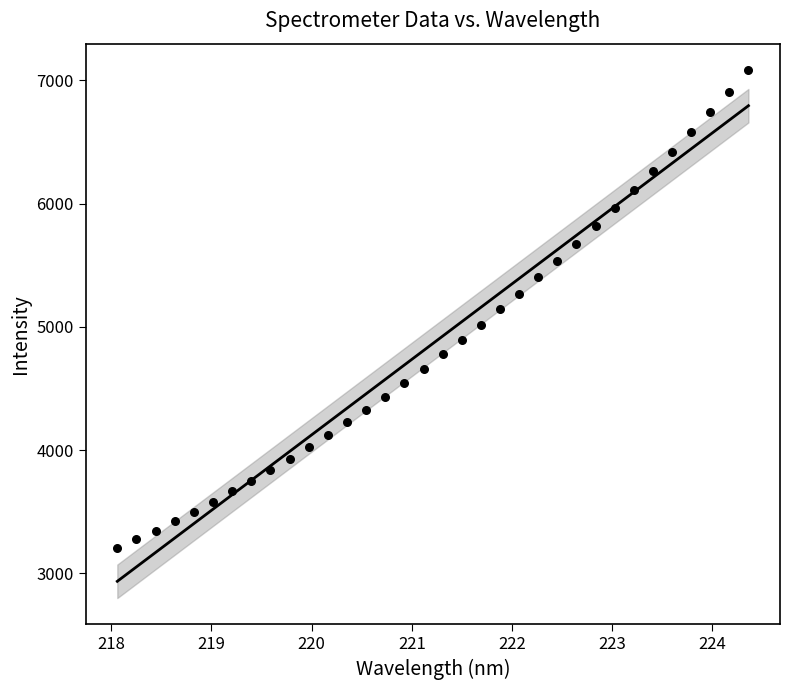

What is the range of Y values (max minus min)?

3879.2